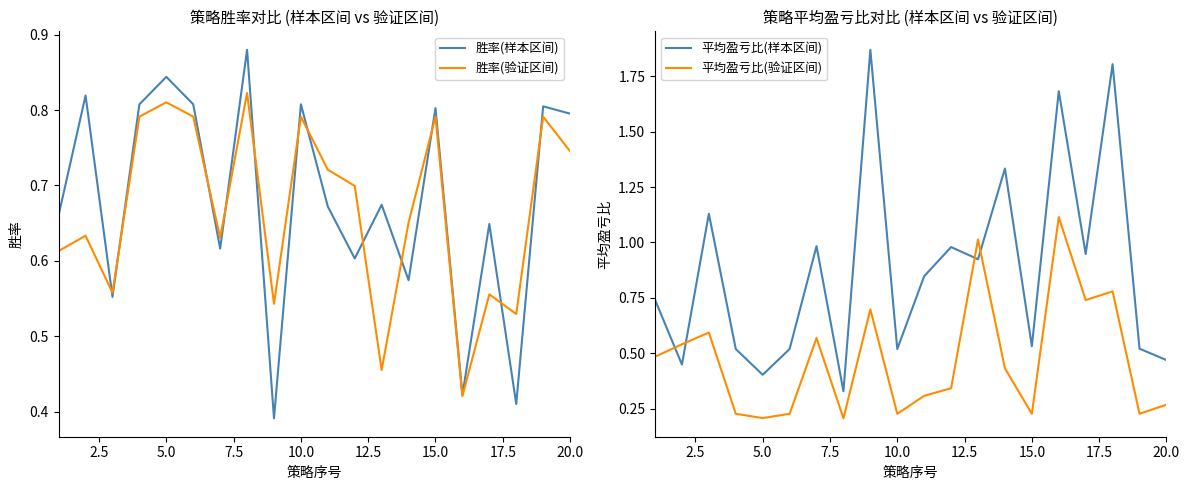

True or false: 胜率(样本区间) has a value of 0.5 at 10.0.

False